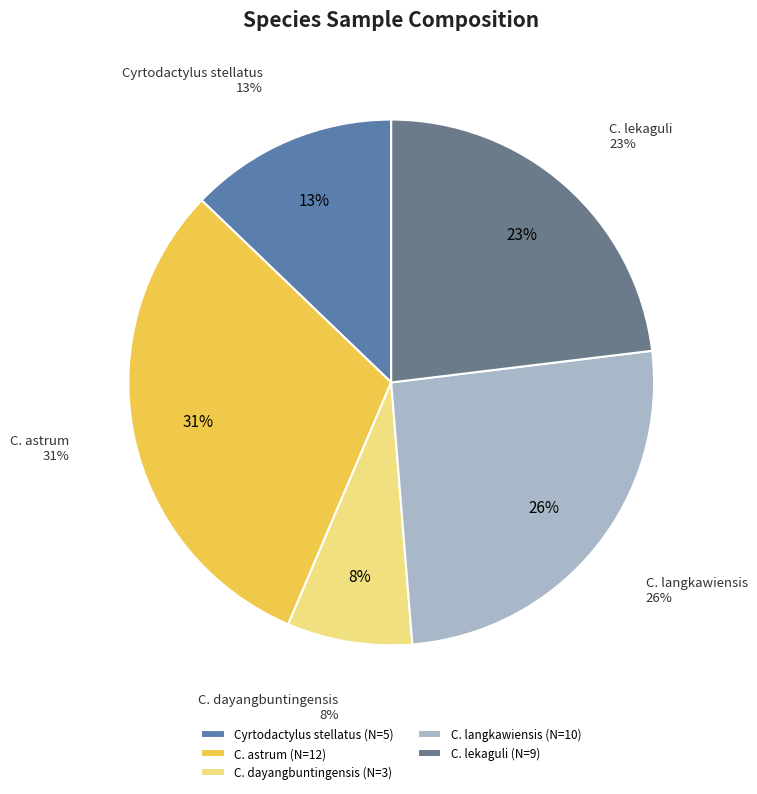

How many slices are in this pie chart?

5